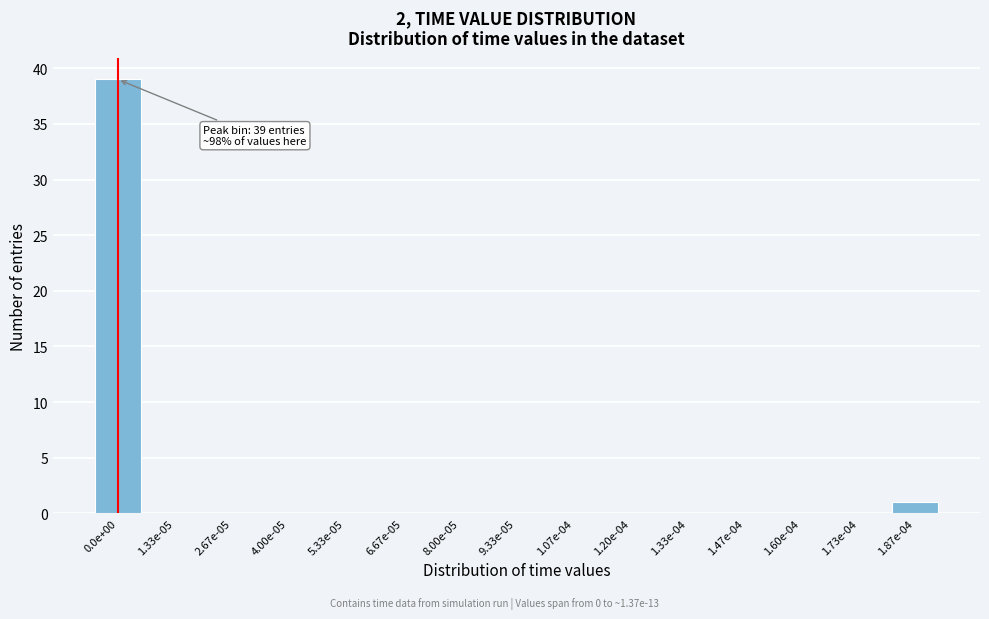

Reading right to left, transcribe all the data shown in this chart.

1.87e-04=1	1.73e-04=0	1.60e-04=0	1.47e-04=0	1.33e-04=0	1.20e-04=0	1.07e-04=0	9.33e-05=0	8.00e-05=0	6.67e-05=0	5.33e-05=0	4.00e-05=0	2.67e-05=0	1.33e-05=0	0.0e+00=39